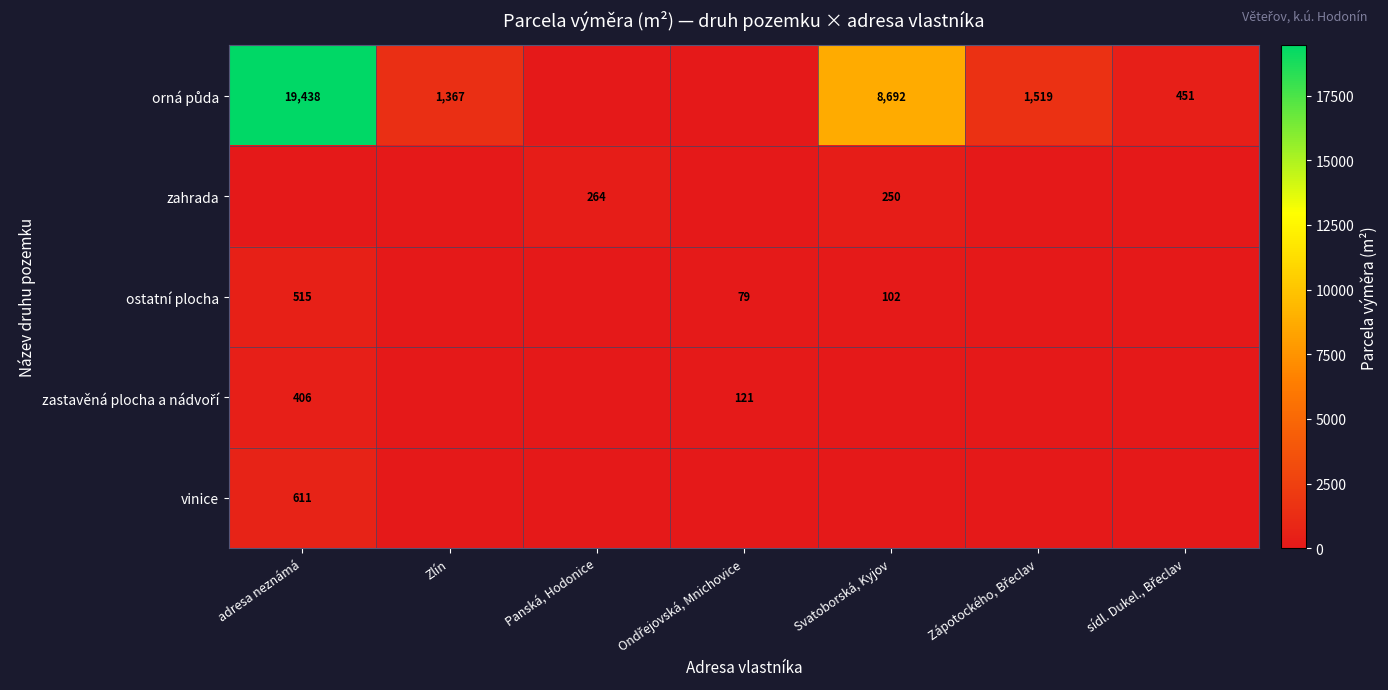

True or false: vinice has a value of 338 at adresa neznámá.

False